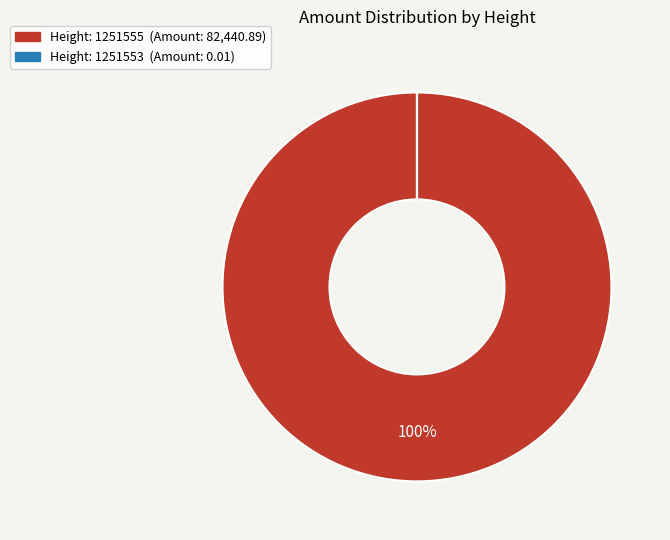

To the nearest percent, what is the average slice percentage?

50%